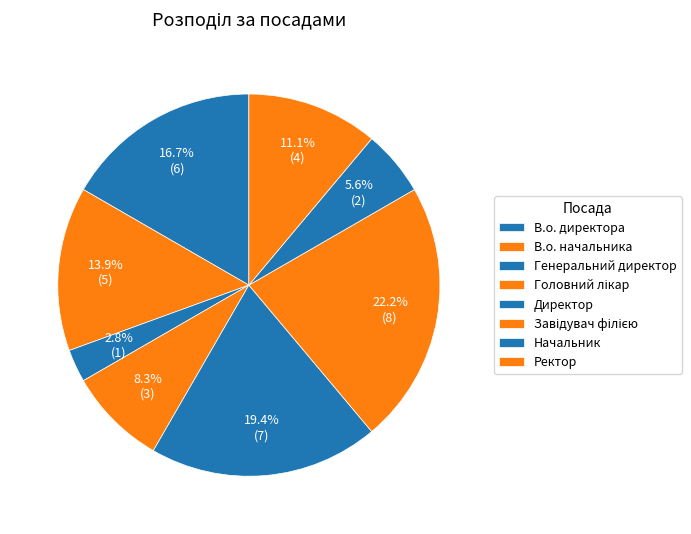

To the nearest percent, what is the average slice percentage?

12%